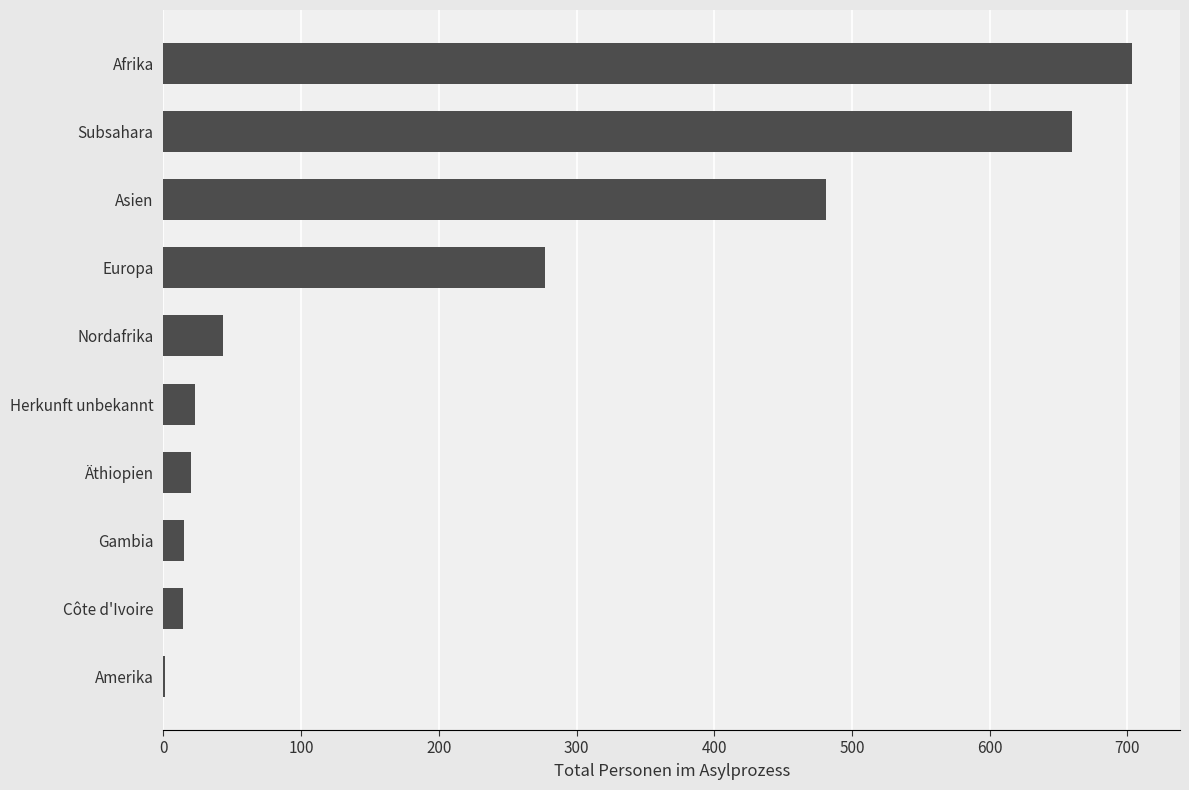

What is the change in value from Asien to Afrika?

+222